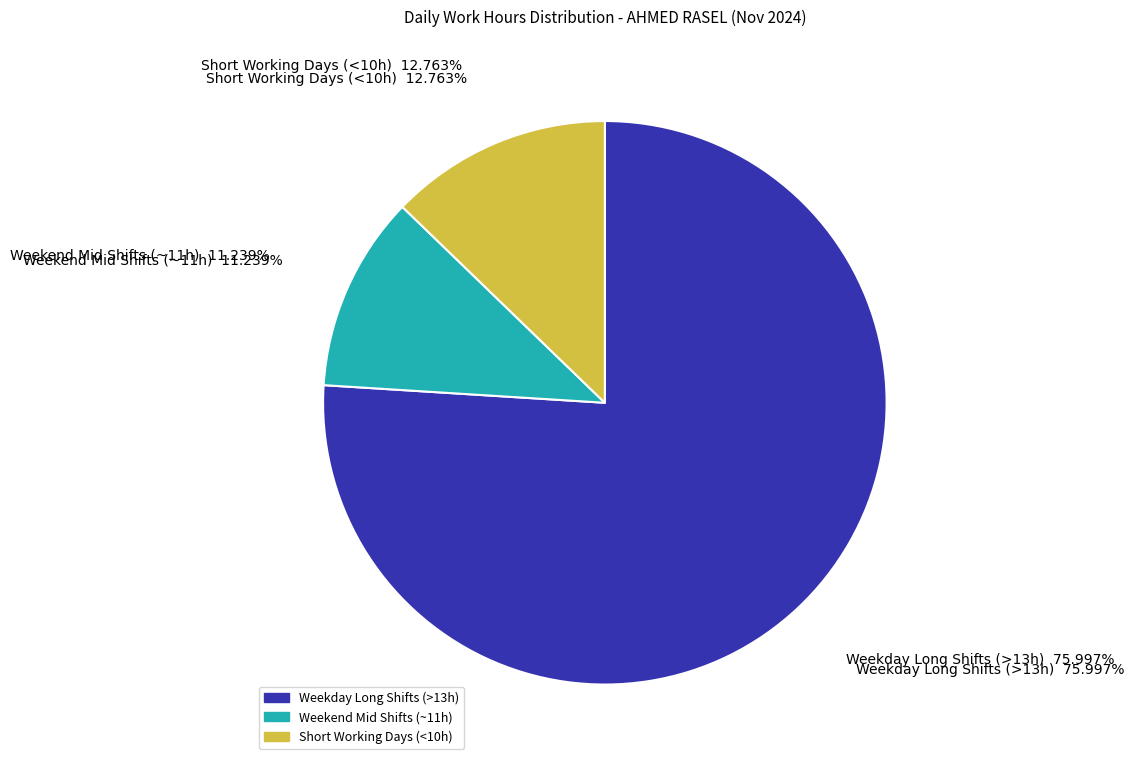

Is there a majority slice in this chart?

No